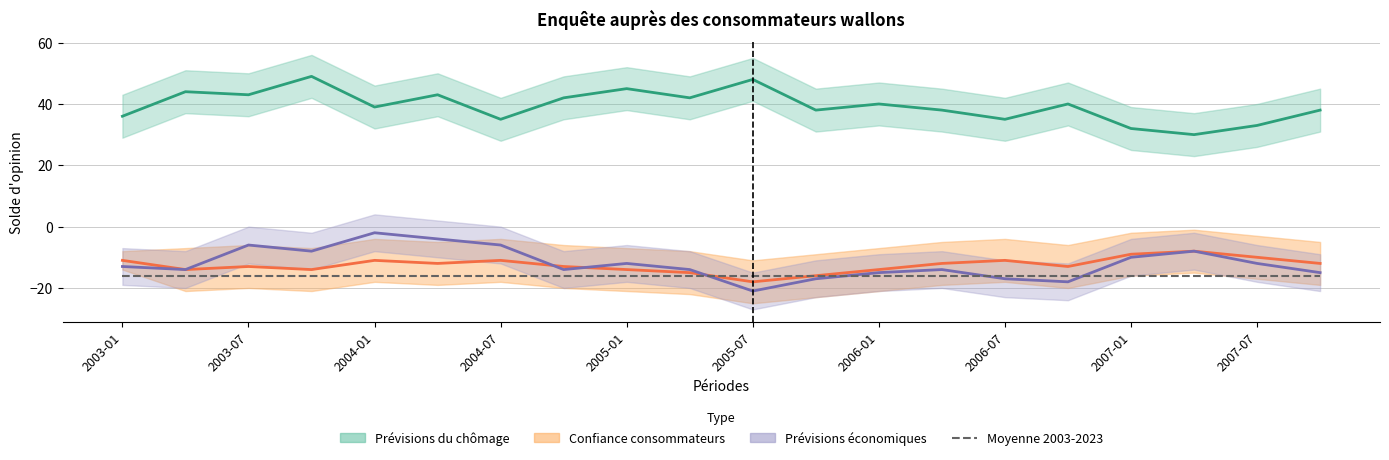

How many distinct data groups are displayed?

4